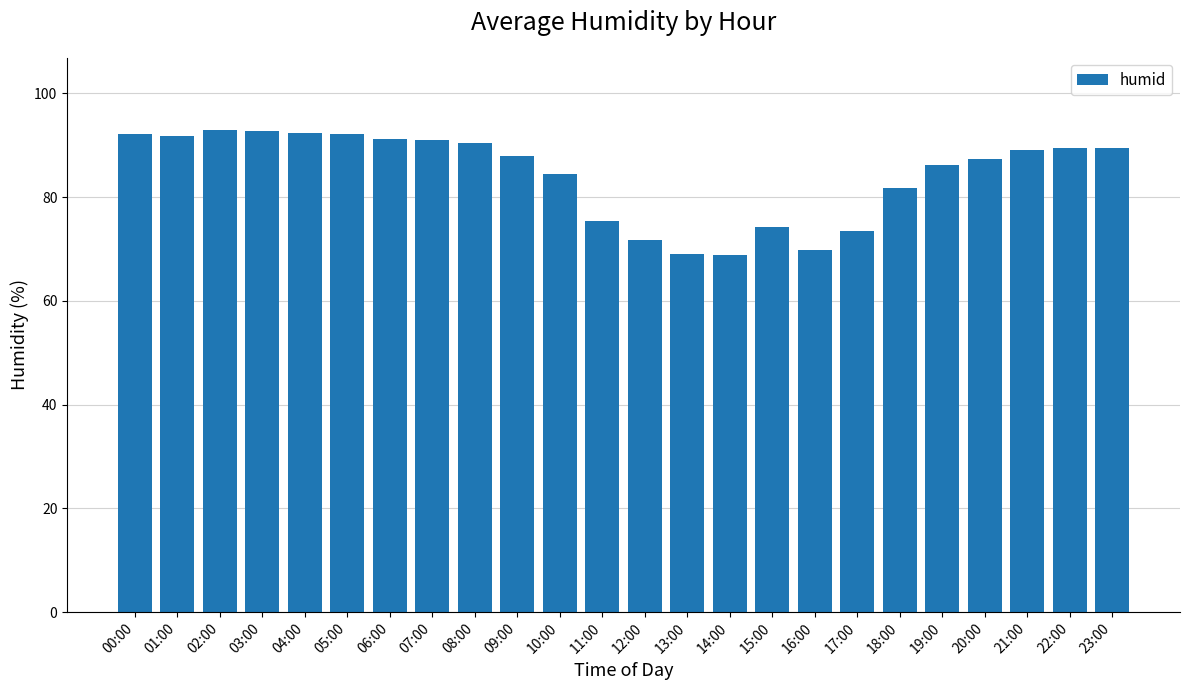

What is the difference between the maximum and minimum values?

24.1